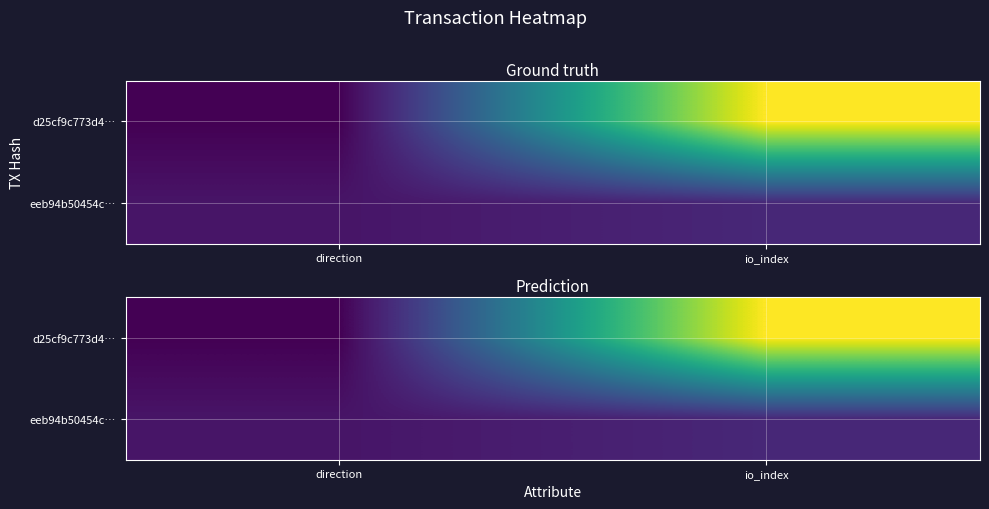

At which label does eeb94b50454c… reach its minimum?

direction